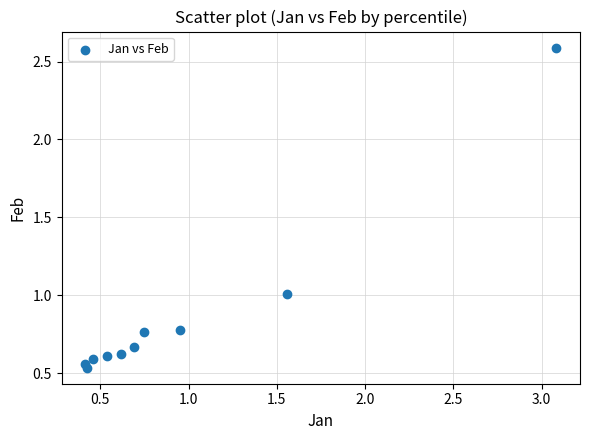

What is the range of X values (max minus min)?

2.7